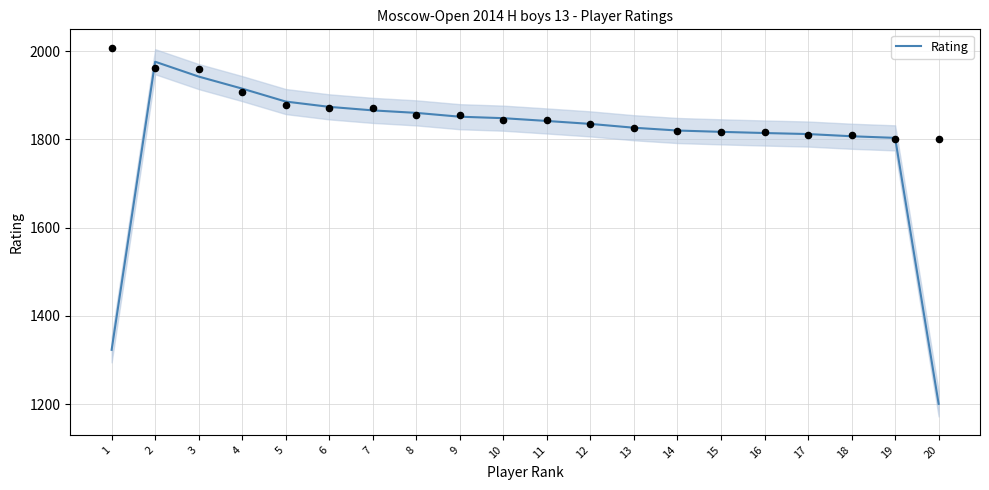

What is the ratio of the value at 2 to the value at 9?

1.1